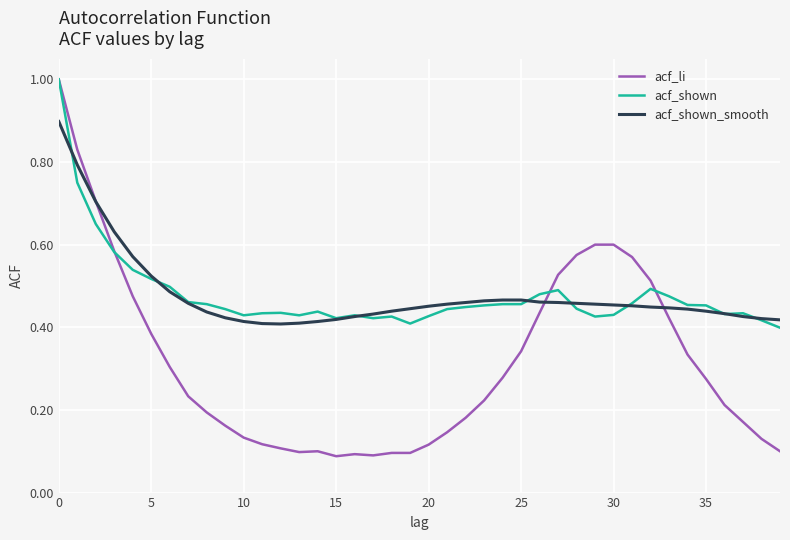

Which series has the widest spread of values?

acf_li